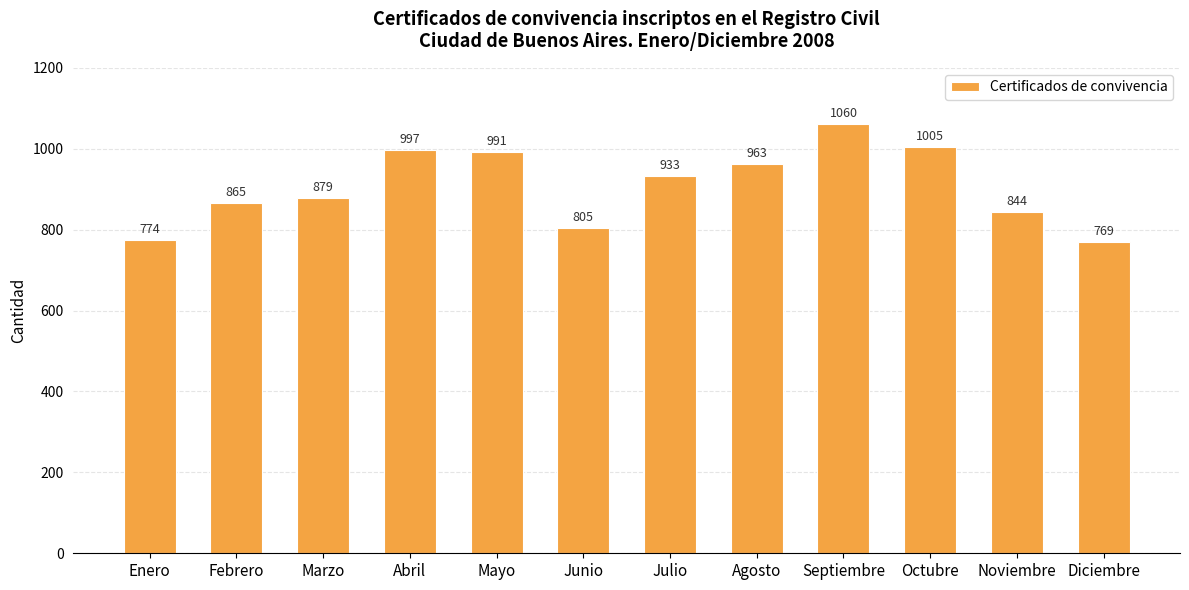

List the labels in order of value, smallest first.

Diciembre, Enero, Junio, Noviembre, Febrero, Marzo, Julio, Agosto, Mayo, Abril, Octubre, Septiembre